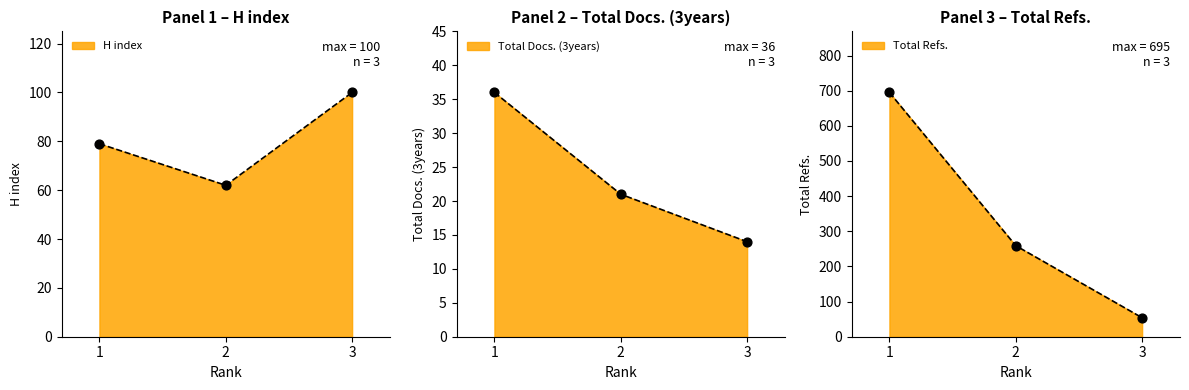

What are all the series names shown in the legend?

H index, Total Docs. (3years), Total Refs.